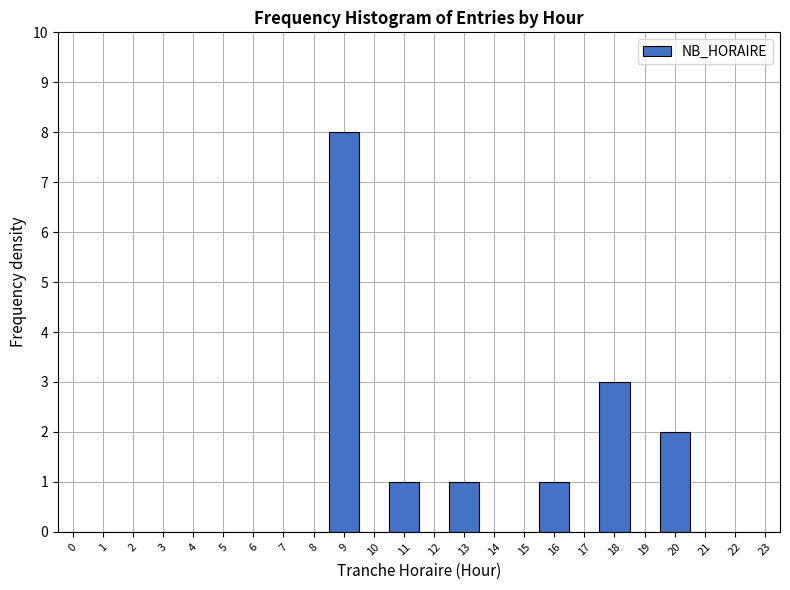

Reading left to right, list every bar in this chart as the range it spans on the x-axis followed by its height. The values are not printed on the chart, so give them approximately, as read against the axis.

-0.5 to 0.5: 0
0.5 to 1.5: 0
1.5 to 2.5: 0
2.5 to 3.5: 0
3.5 to 4.5: 0
4.5 to 5.5: 0
5.5 to 6.5: 0
6.5 to 7.5: 0
7.5 to 8.5: 0
8.5 to 9.5: 8
9.5 to 10.5: 0
10.5 to 11.5: 1
11.5 to 12.5: 0
12.5 to 13.5: 1
13.5 to 14.5: 0
14.5 to 15.5: 0
15.5 to 16.5: 1
16.5 to 17.5: 0
17.5 to 18.5: 3
18.5 to 19.5: 0
19.5 to 20.5: 2
20.5 to 21.5: 0
21.5 to 22.5: 0
22.5 to 23.5: 0